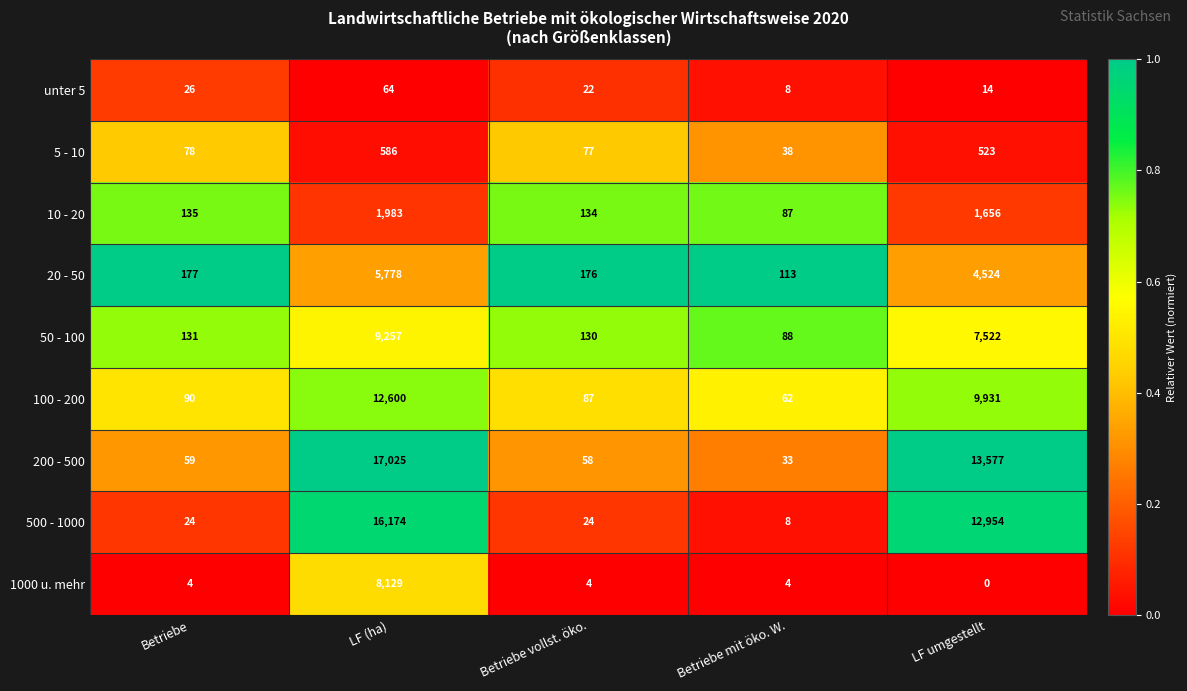

Rank the series by their maximum value, from highest to lowest.

200 - 500, 500 - 1000, 100 - 200, 50 - 100, 1000 u. mehr, 20 - 50, 10 - 20, 5 - 10, unter 5